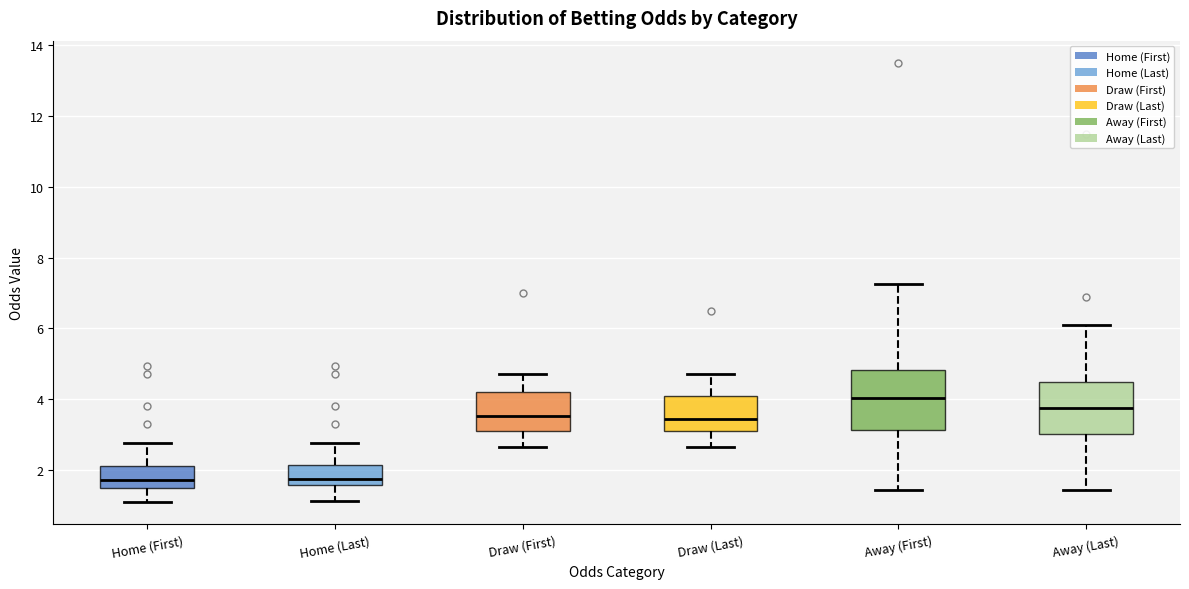

Where does the median line of the box for Draw (First) sit on the y-axis? The values are not printed on the chart, so give them approximately, as read against the axis.

3.6